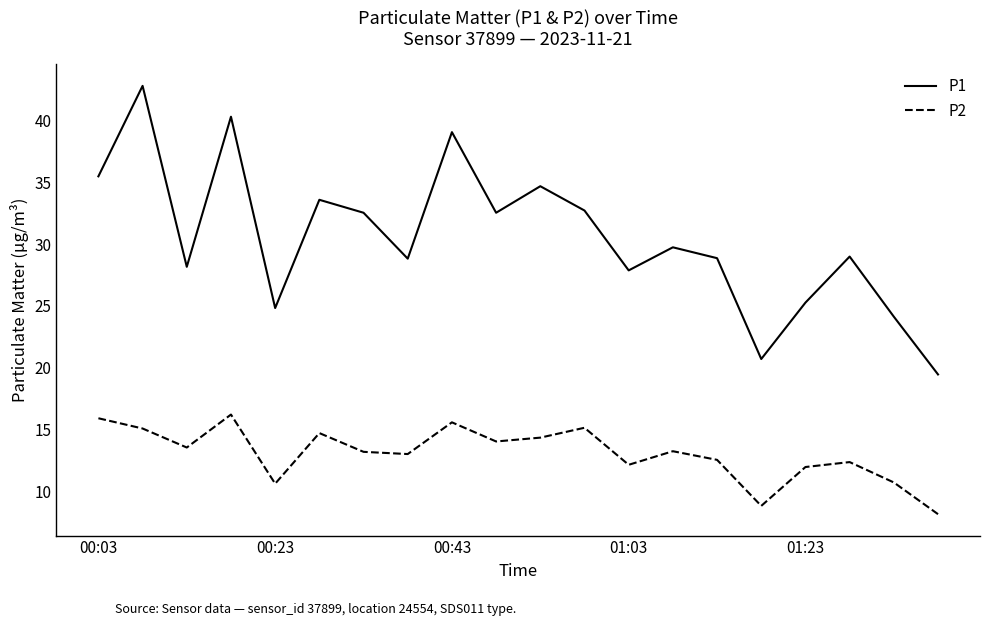

Which series has the largest range (max minus min)?

P1